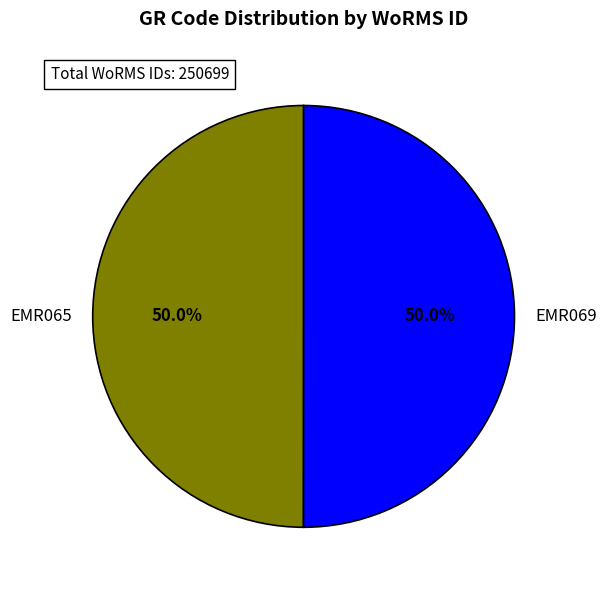

How many segments does this pie chart have?

2